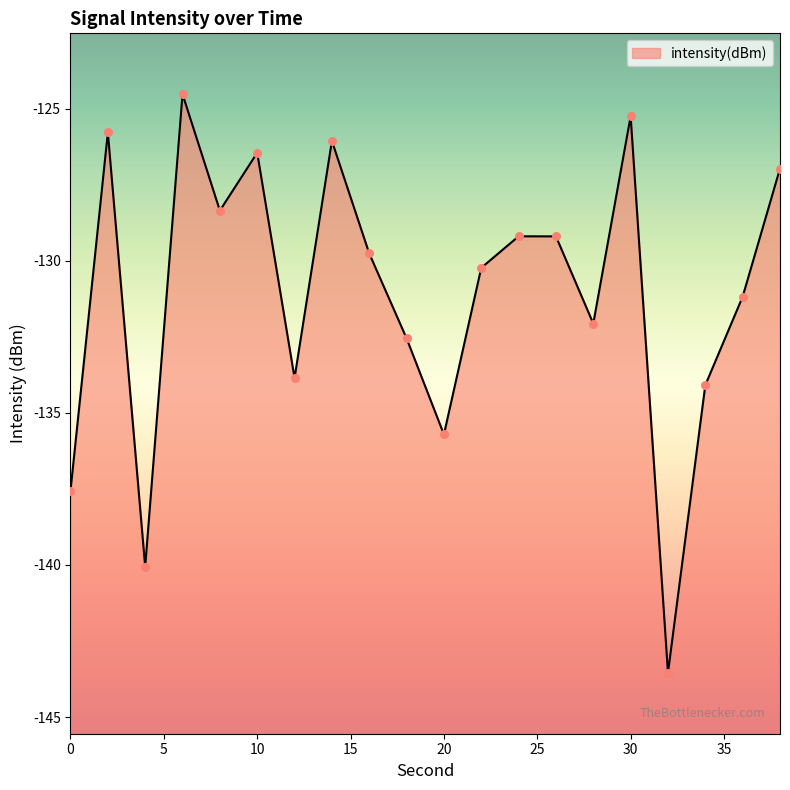

What is the change in value from 0 to 2?

+11.8